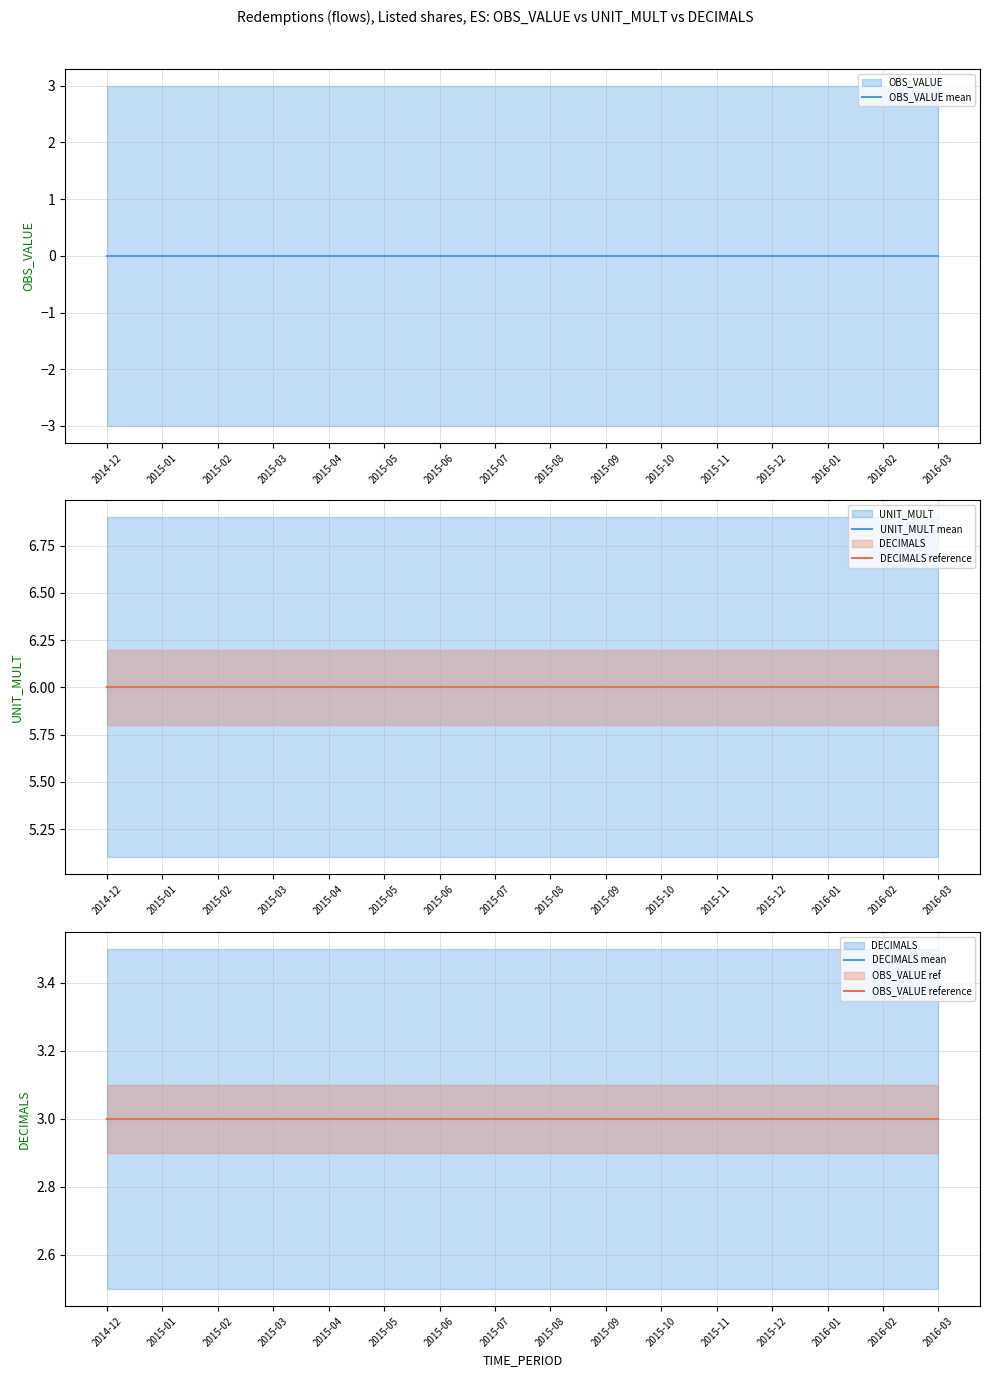

How many lines are shown in the chart?

5